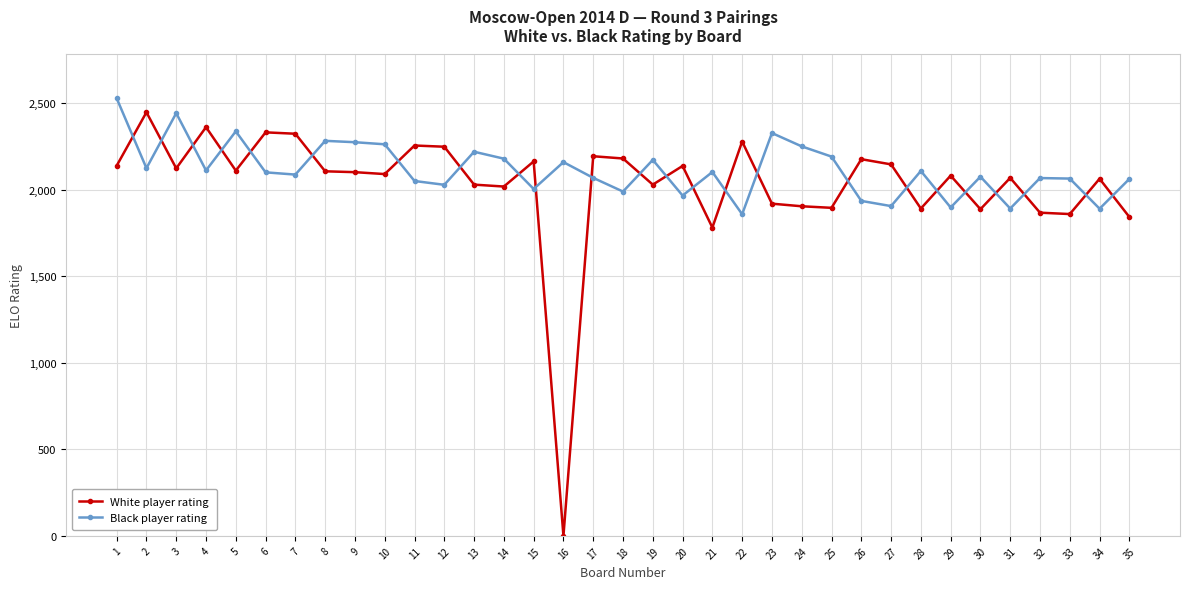

Where do Black player rating and White player rating first cross each other?

1 and 2